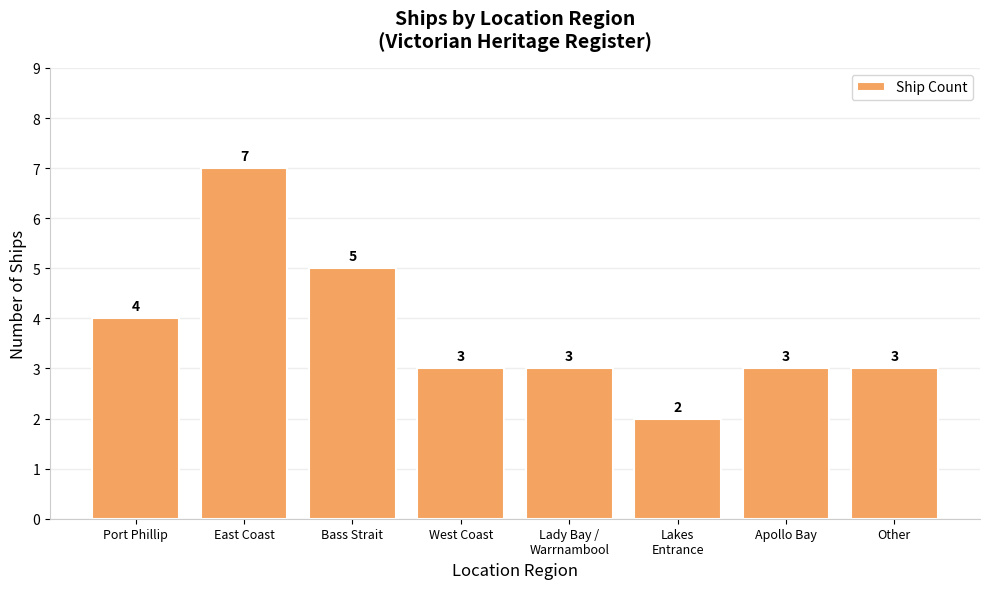

At which label is the value closest to 4?

Port Phillip